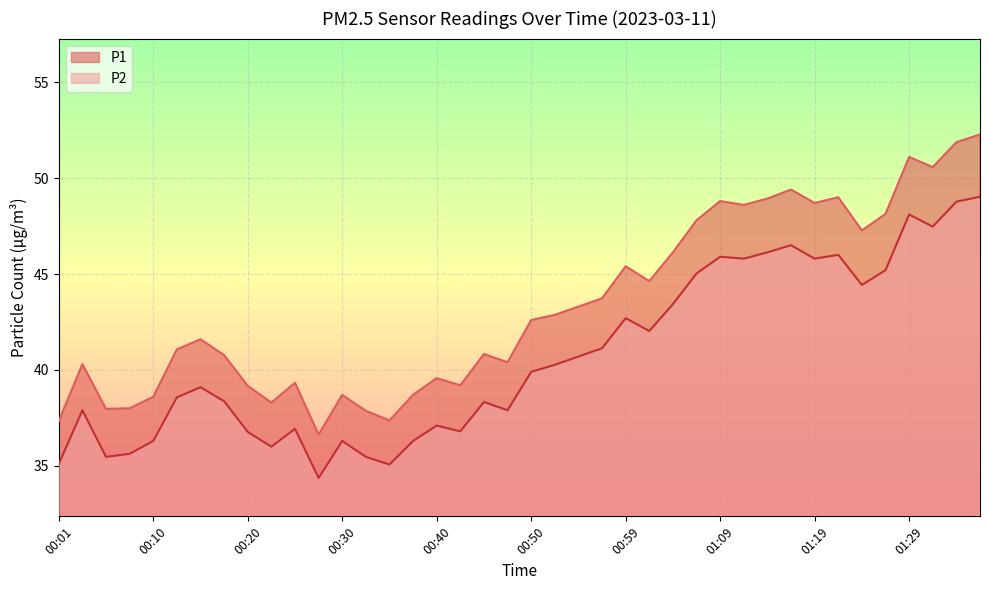

What is the minimum value for P2?

34.4